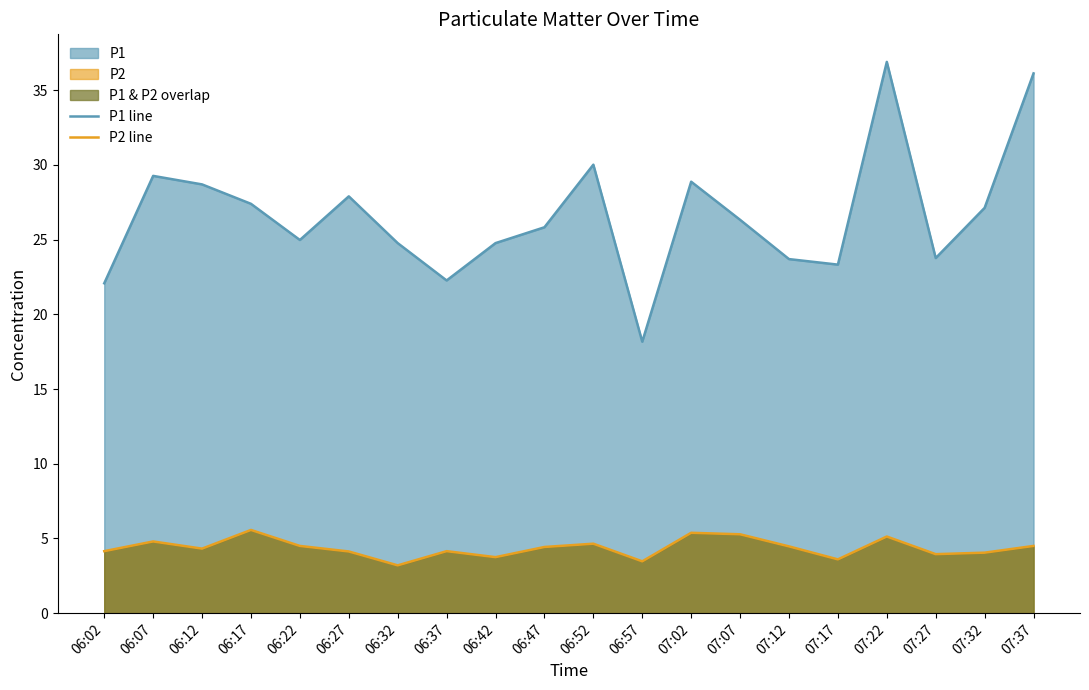

Where is P2 line nearest to the value 4?

07:27